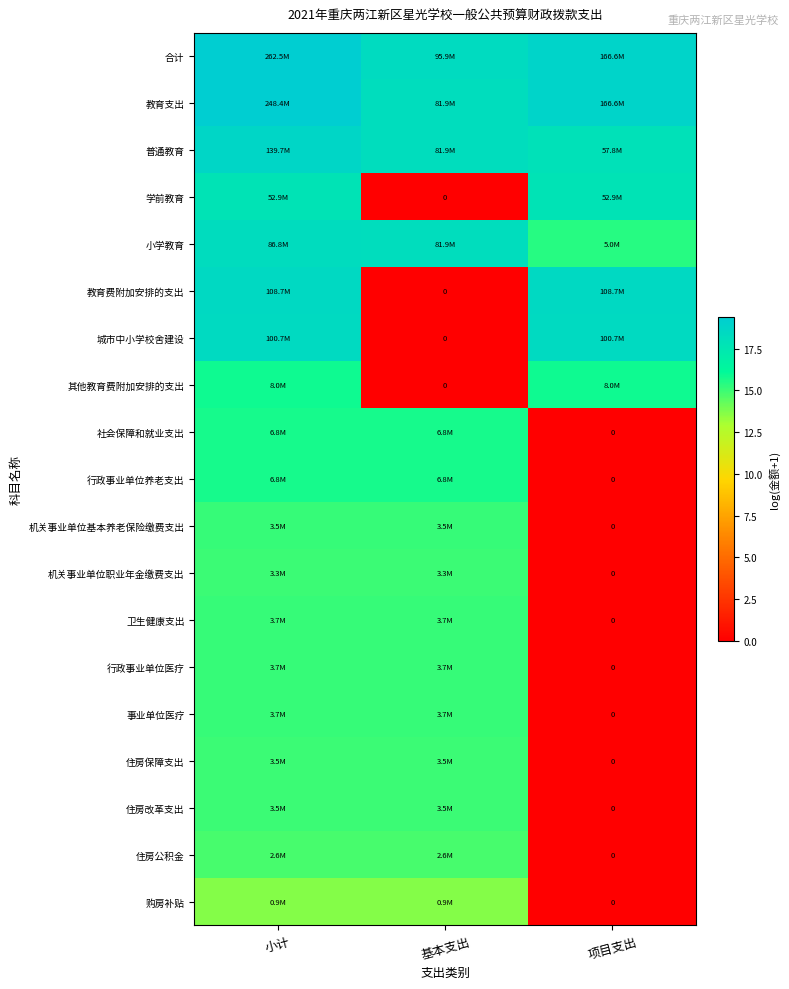

At 项目支出, list the series in order from largest to smallest.

合计, 教育支出, 教育费附加安排的支出, 城市中小学校舍建设, 普通教育, 学前教育, 其他教育费附加安排的支出, 小学教育, 社会保障和就业支出, 行政事业单位养老支出, 机关事业单位基本养老保险缴费支出, 机关事业单位职业年金缴费支出, 卫生健康支出, 行政事业单位医疗, 事业单位医疗, 住房保障支出, 住房改革支出, 住房公积金, 购房补贴